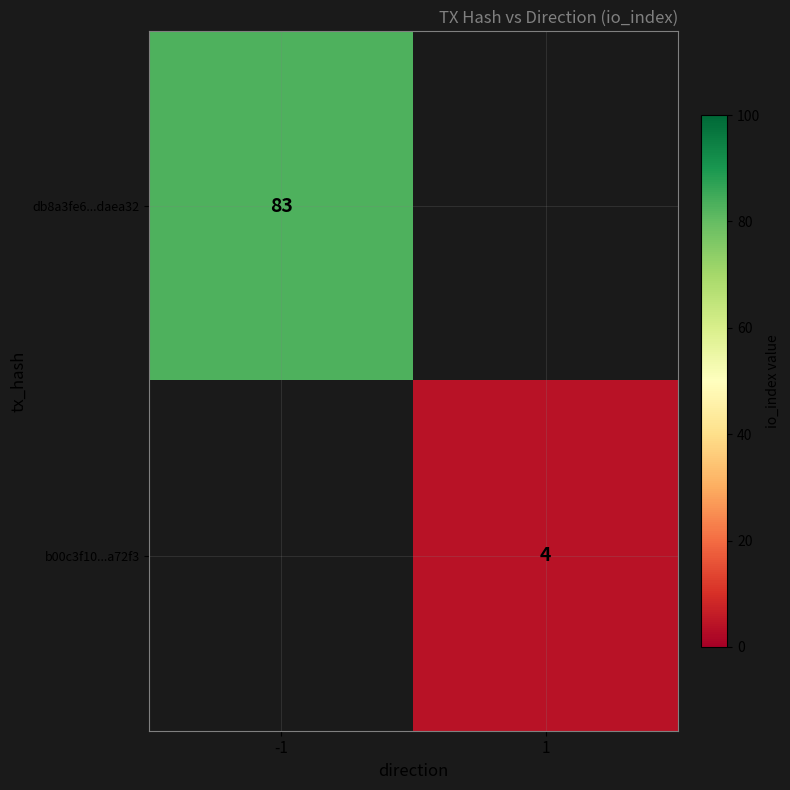

Is it true that b00c3f10...a72f3 equals 4 at 1?

True